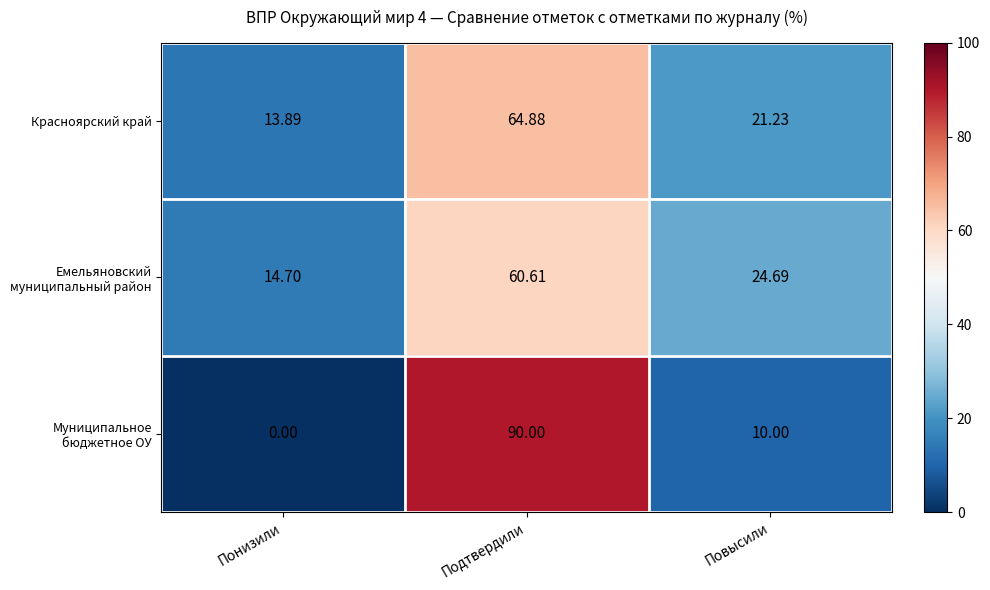

Which category has the lowest value across all series?

Понизили